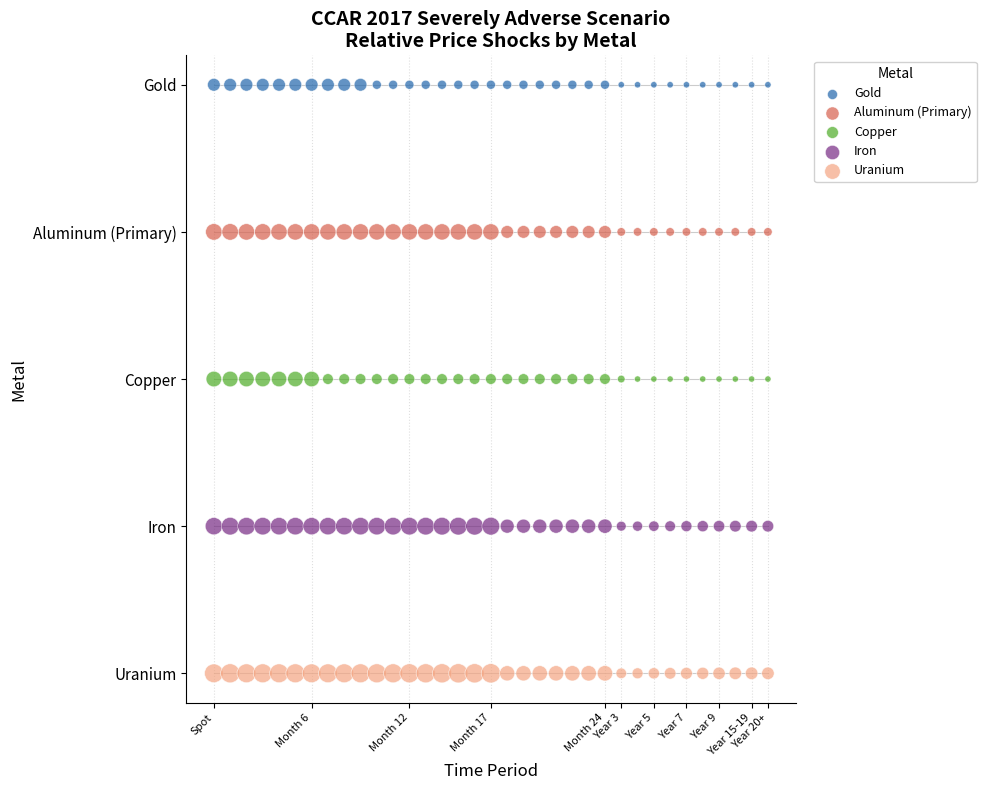

What are all the series names shown in the legend?

Gold, Aluminum (Primary), Copper, Iron, Uranium